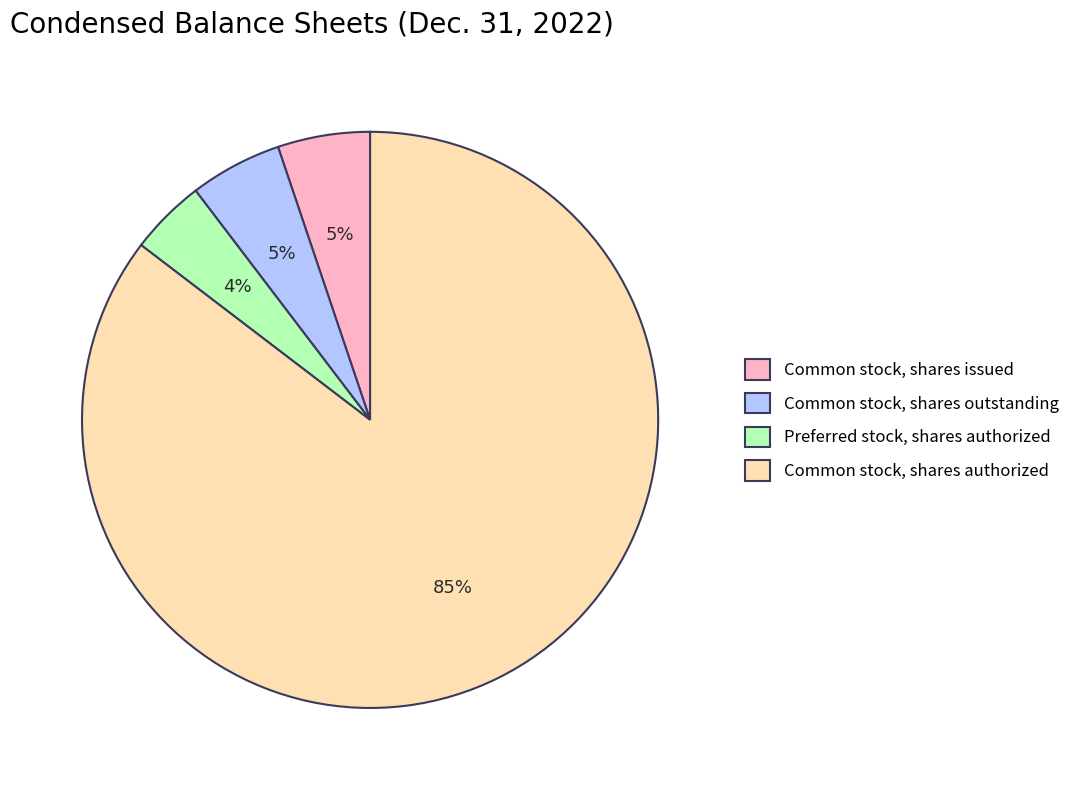

Is the sum of Common stock, shares authorized and Preferred stock, shares authorized greater than half?

Yes